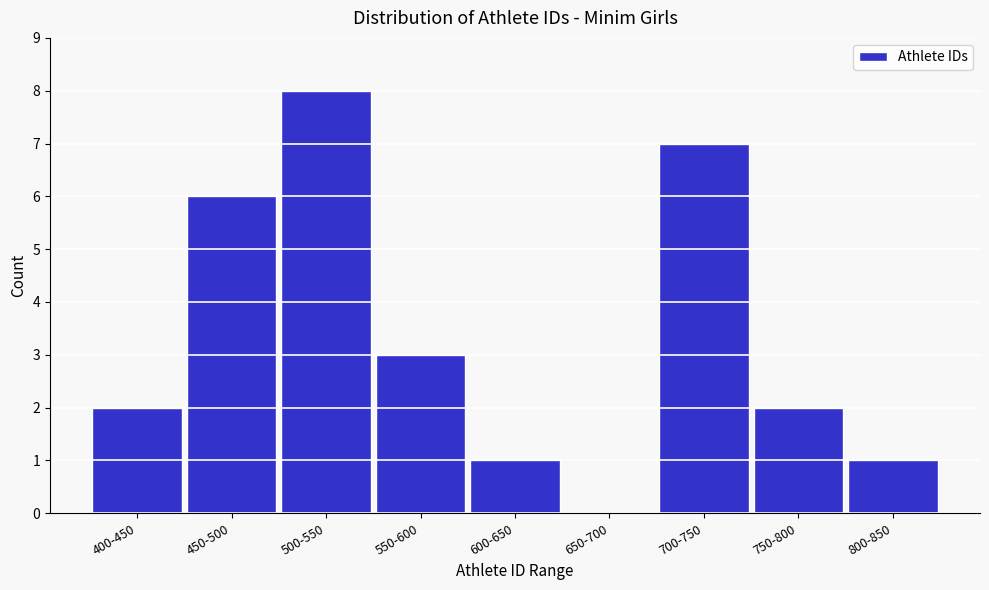

Reading left to right, list all the values displayed in this chart.

400-450=2	450-500=6	500-550=8	550-600=3	600-650=1	650-700=0	700-750=7	750-800=2	800-850=1